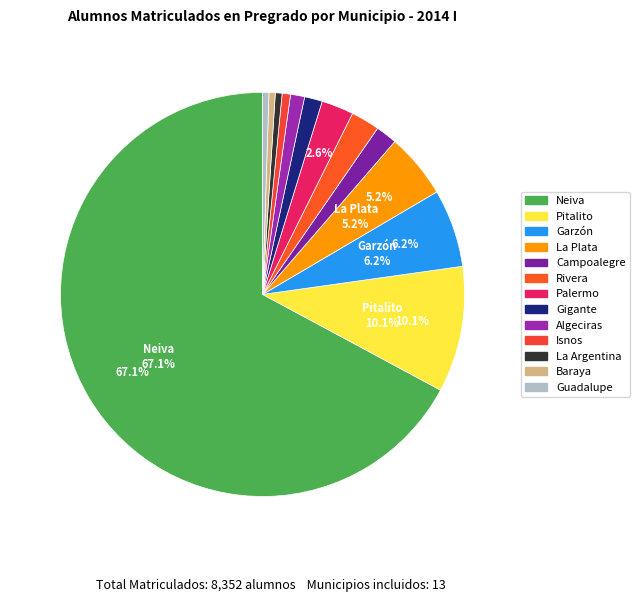

Do La Argentina and Gigante together represent more than half of the pie?

No